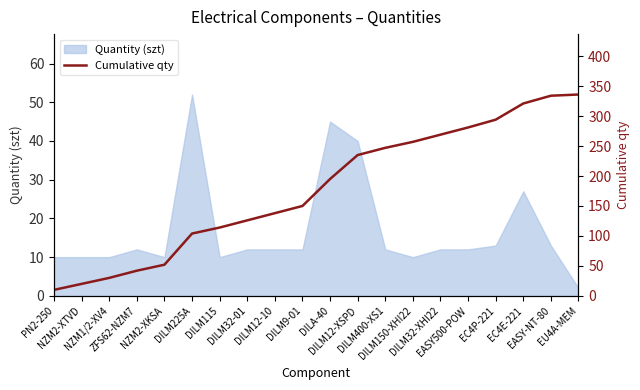

How many lines are shown in the chart?

1